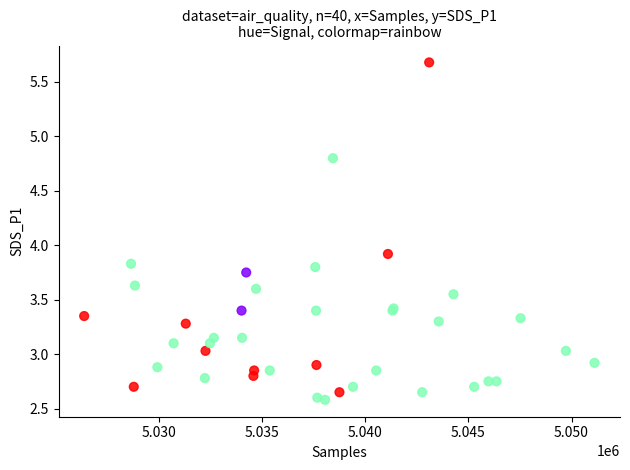

What Y value in the scatter plot is closest to 4?

3.9